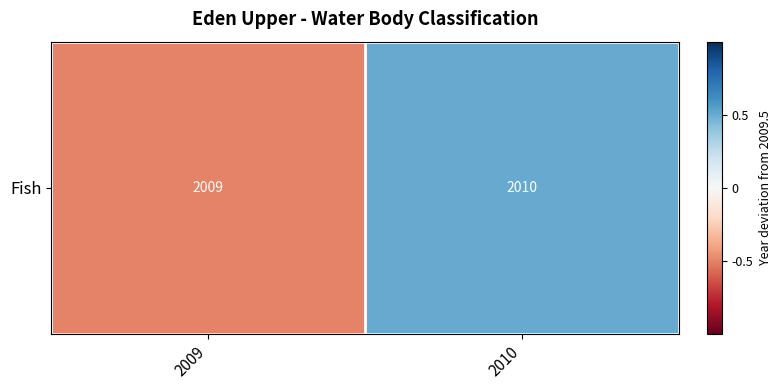

Between 2010 and 2009, which is larger?

2010